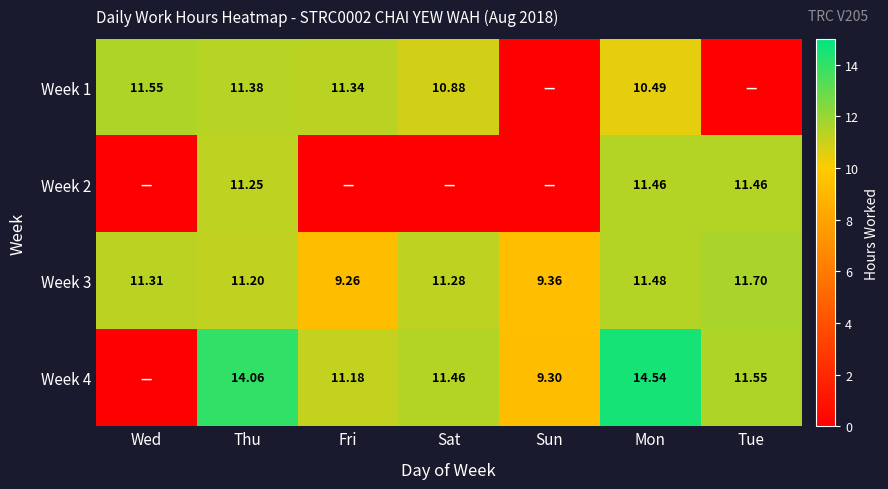

Count the number of data series in this chart.

4